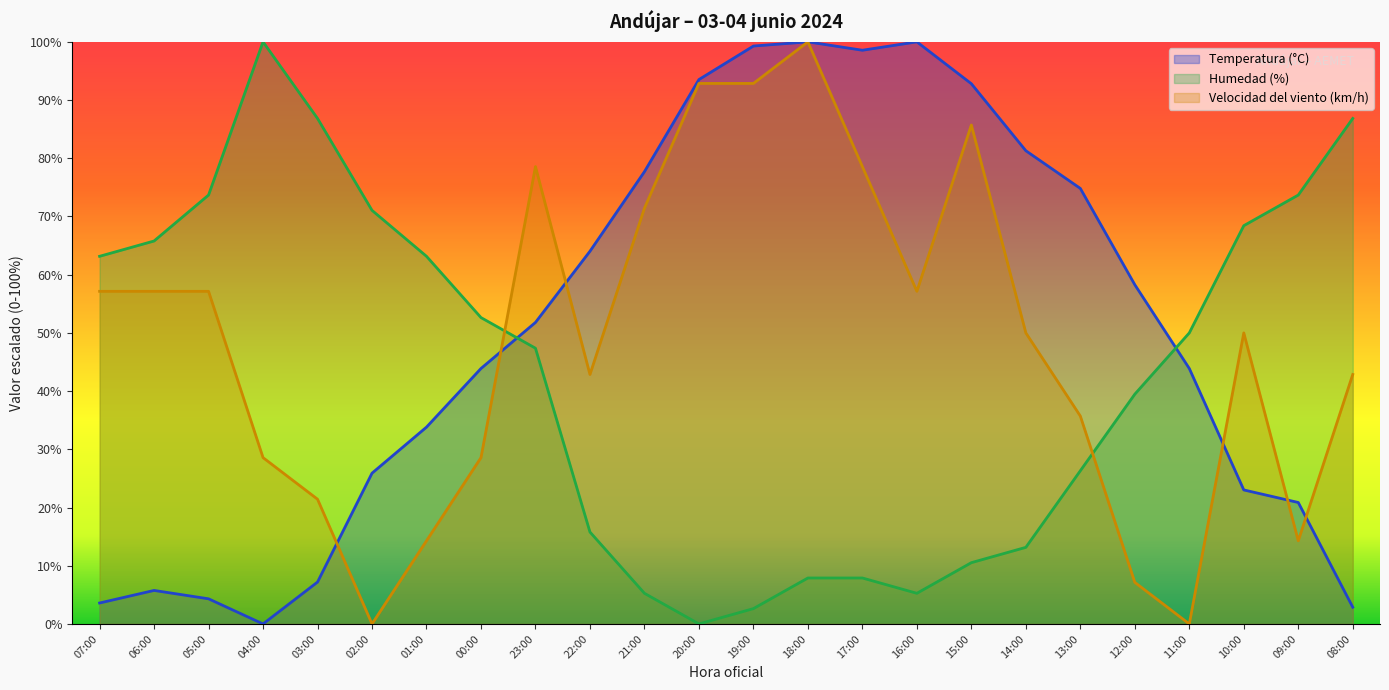

Does the chart display data point markers on the line(s)?

No